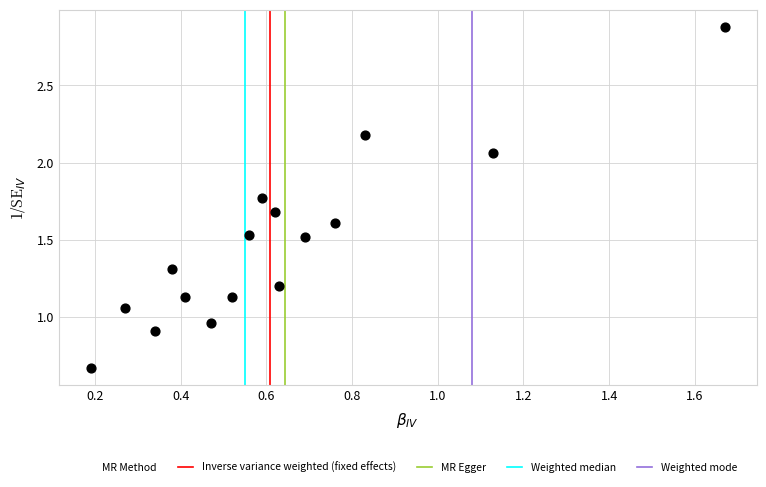

What is the range of Y values (max minus min)?

2.2